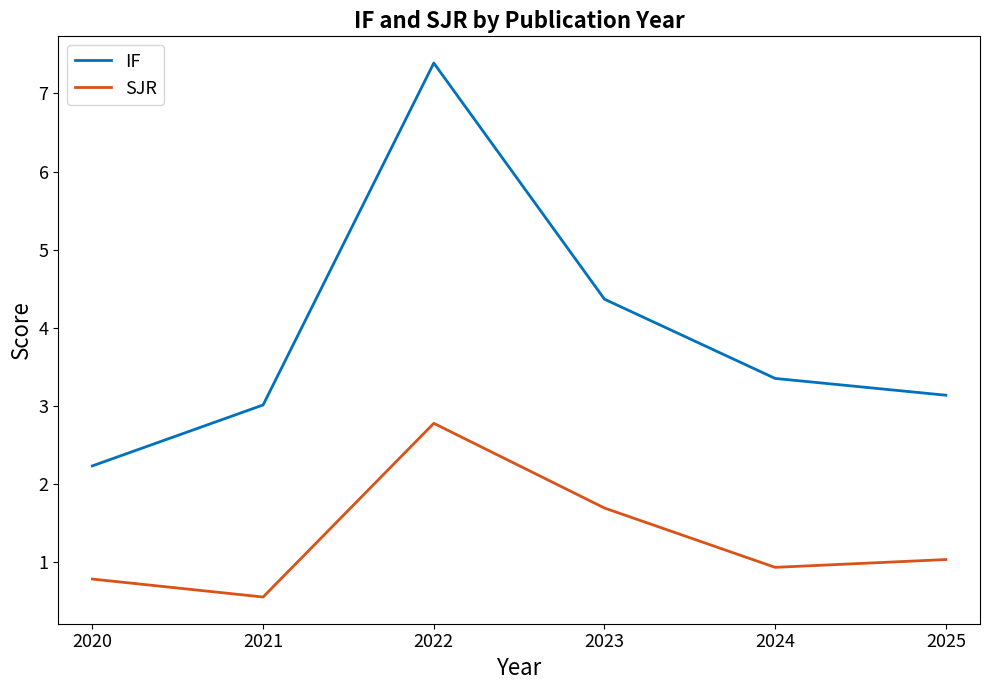

Between 2023 and 2024, which series saw the biggest shift?

IF